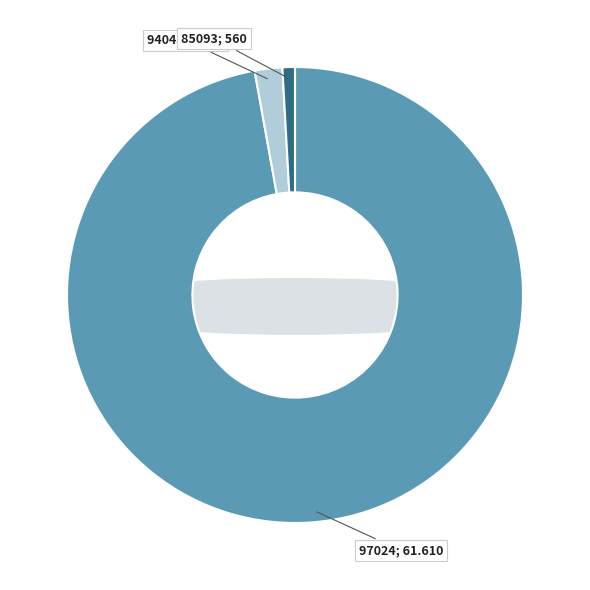

What is the change in value from 97024 to 94045?

-60370